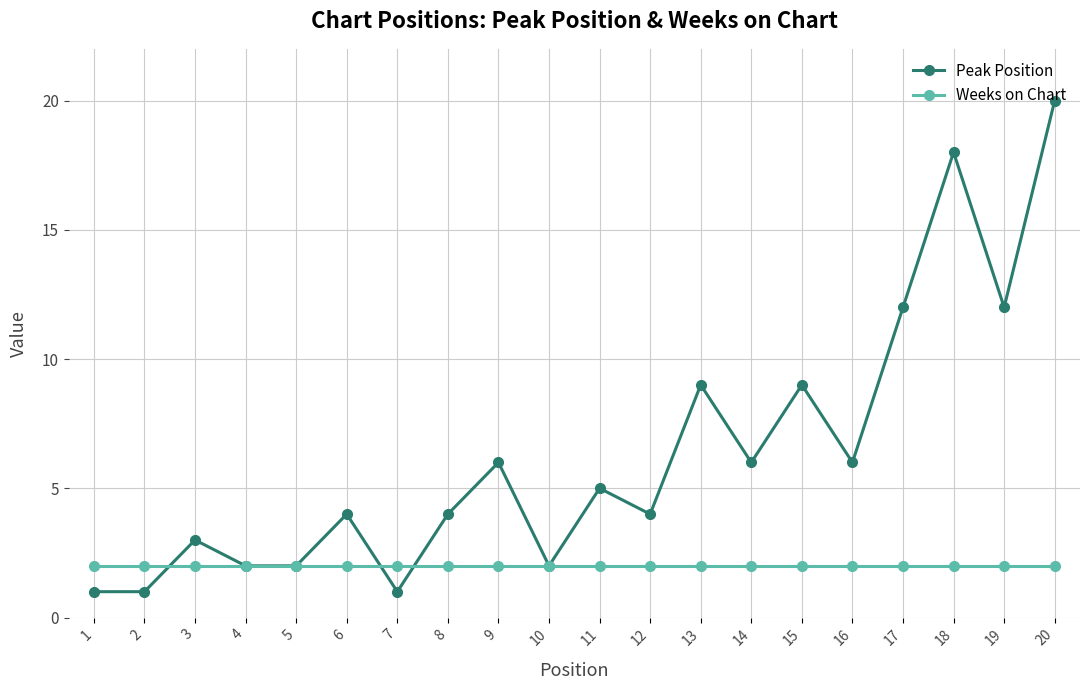

Which category has the highest value in the Peak Position series?

20